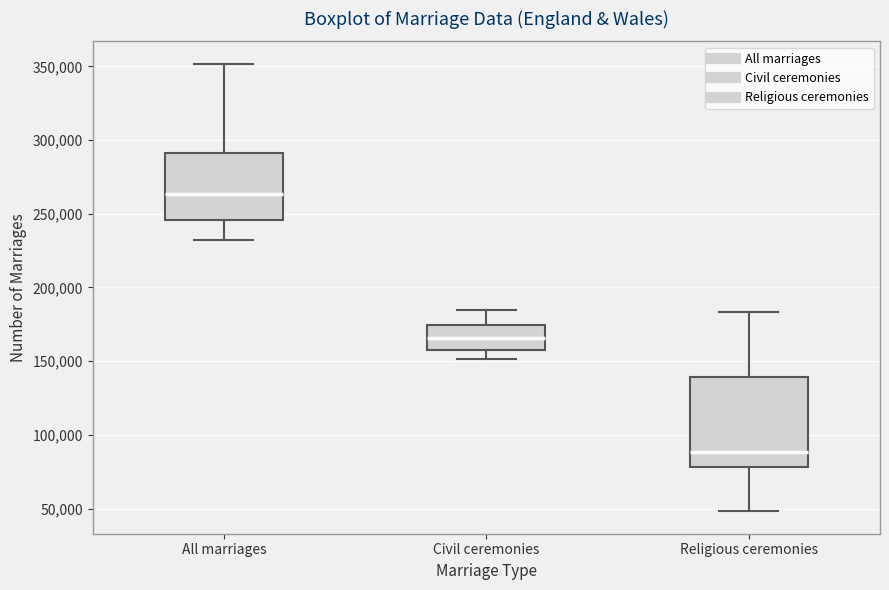

Where does the upper whisker of the box for All marriages end on the y-axis? The values are not printed on the chart, so give them approximately, as read against the axis.

350000